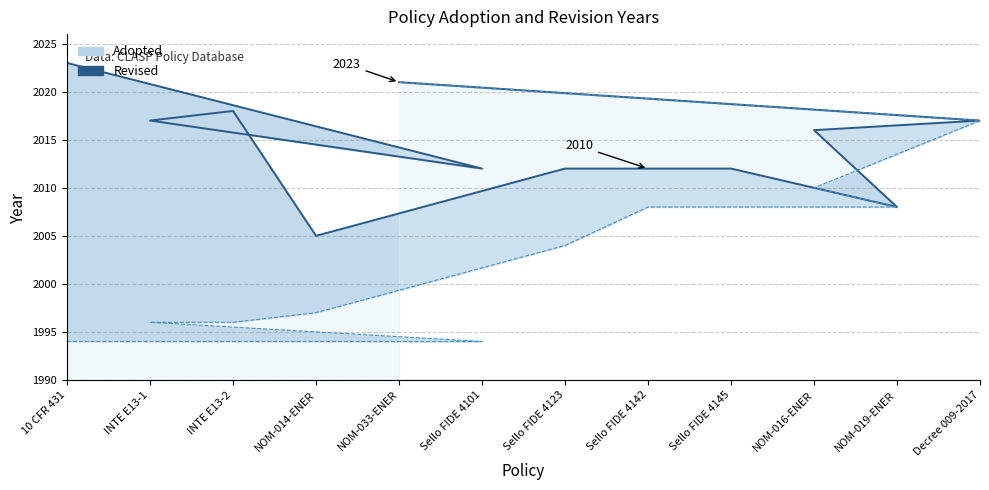

What is the sum of the values at NOM-019-ENER and INTE E13-1?

4025